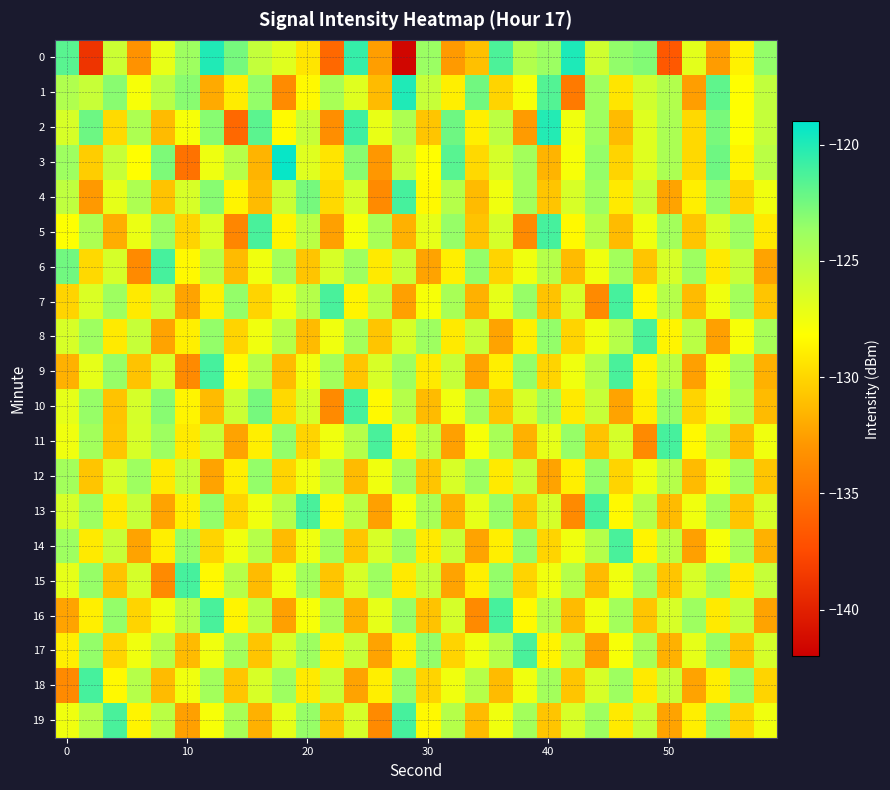

What is the maximum value shown in the chart?

-119.2